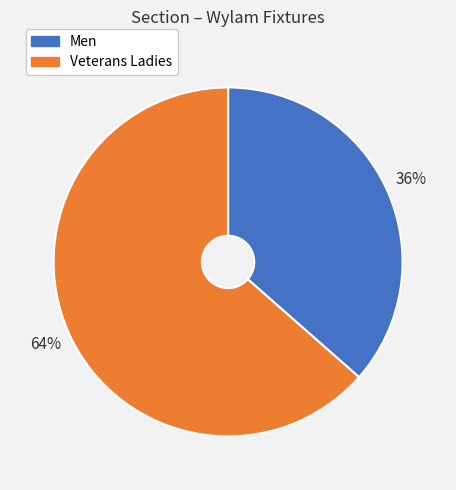

Rank the categories by value from highest to lowest.

Veterans Ladies, Men